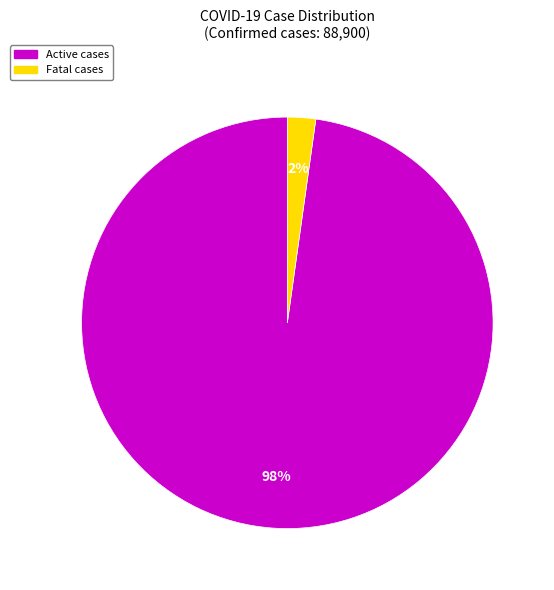

To the nearest percent, what is the average slice percentage?

50%